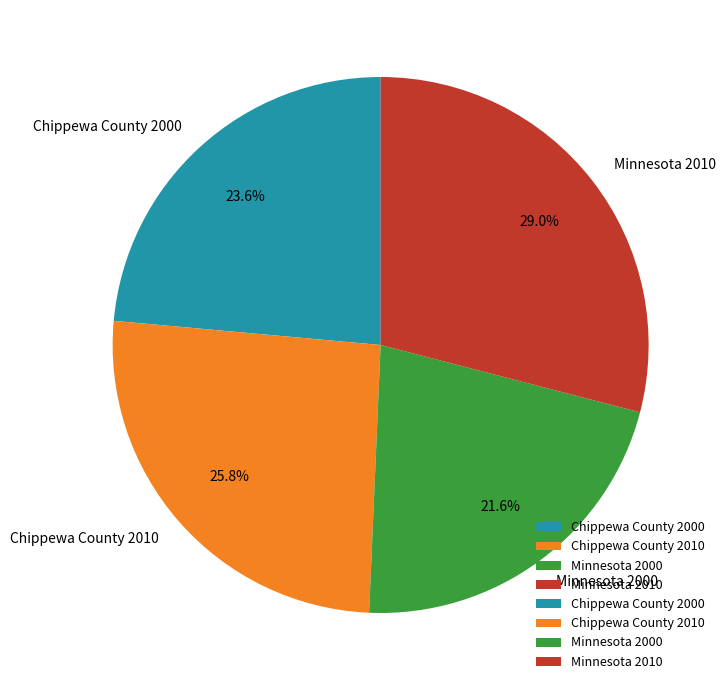

The Minnesota 2010 slice represents 29% of the pie. True or false?

True